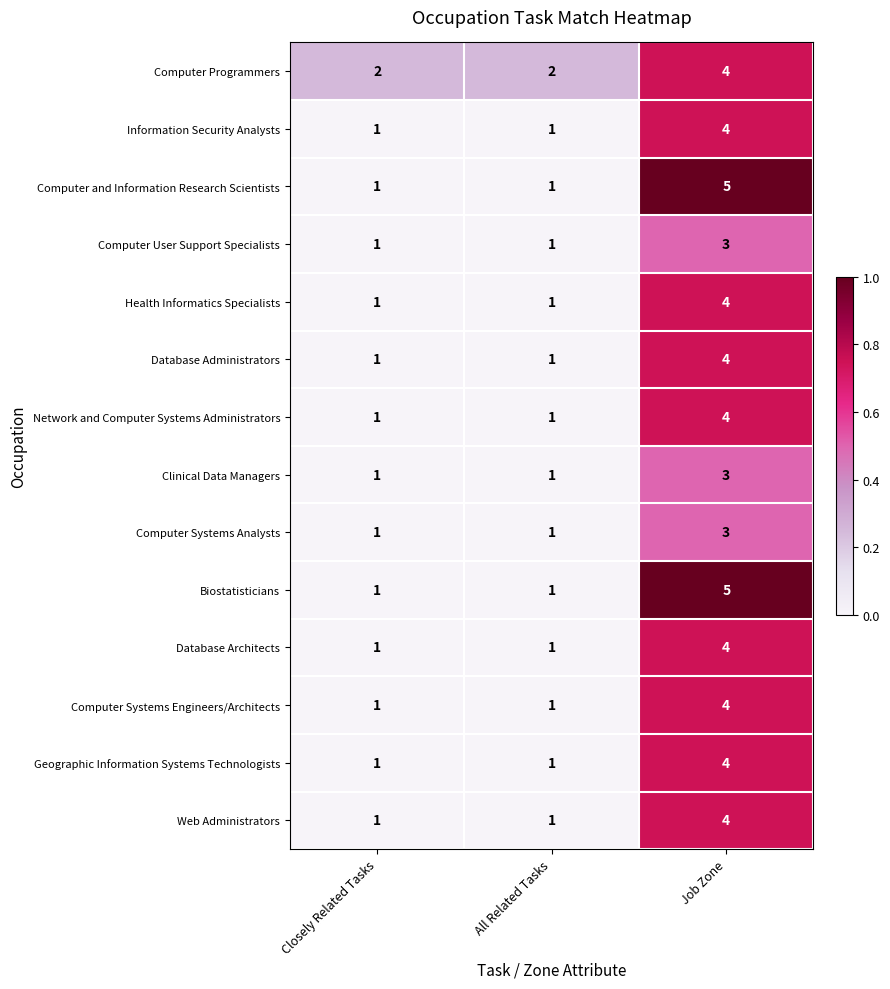

What is the total value across all series at Closely Related Tasks?

15